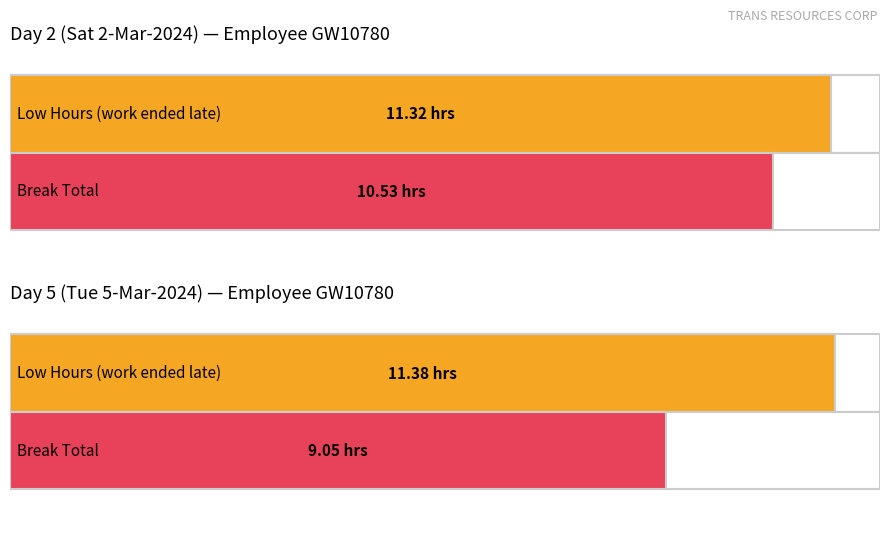

The value of Low (hours worked) at Day 22 is 14.1. True or false?

False